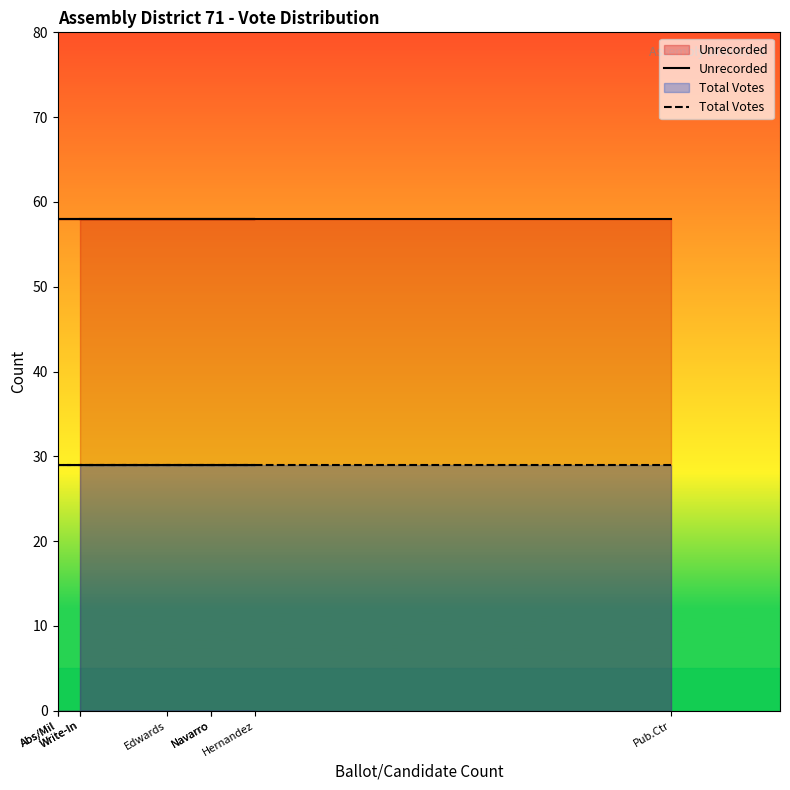

Is it true that Total Votes equals 51 at Pub.Ctr?

False